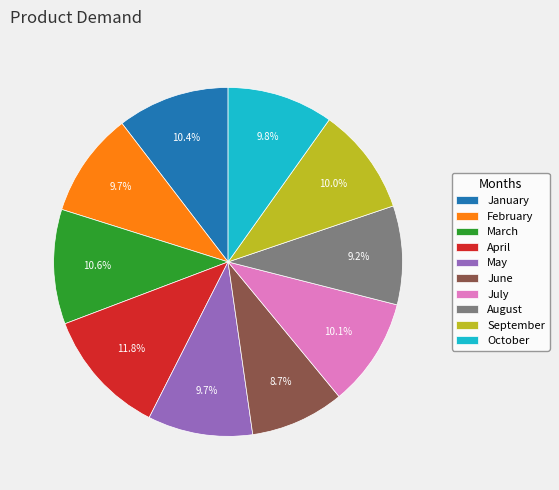

Is May the majority of the pie?

No